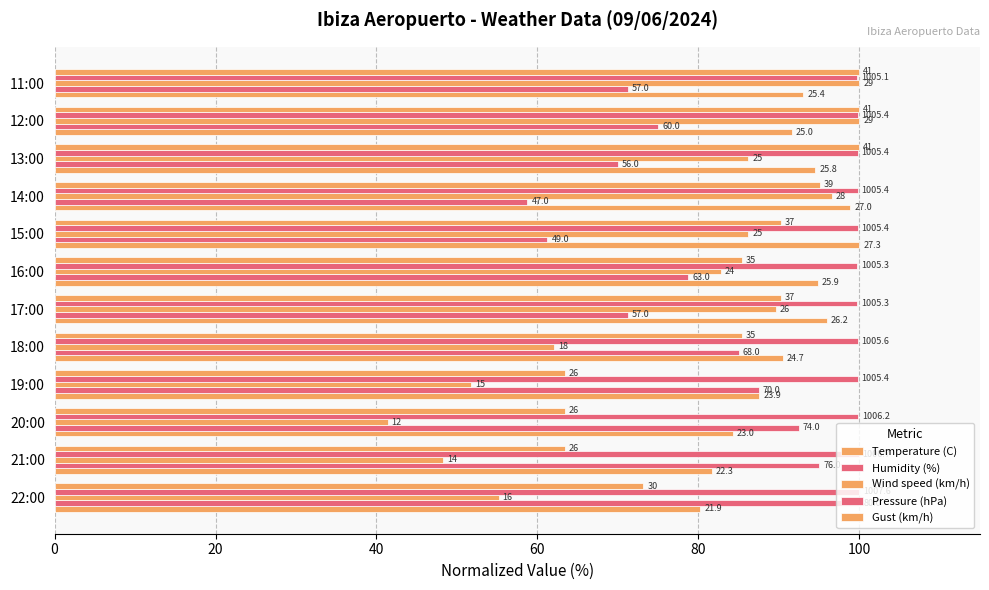

Rank the series by their maximum value, from lowest to highest.

Temperature (C), Humidity (%), Wind speed (km/h), Pressure (hPa), Gust (km/h)